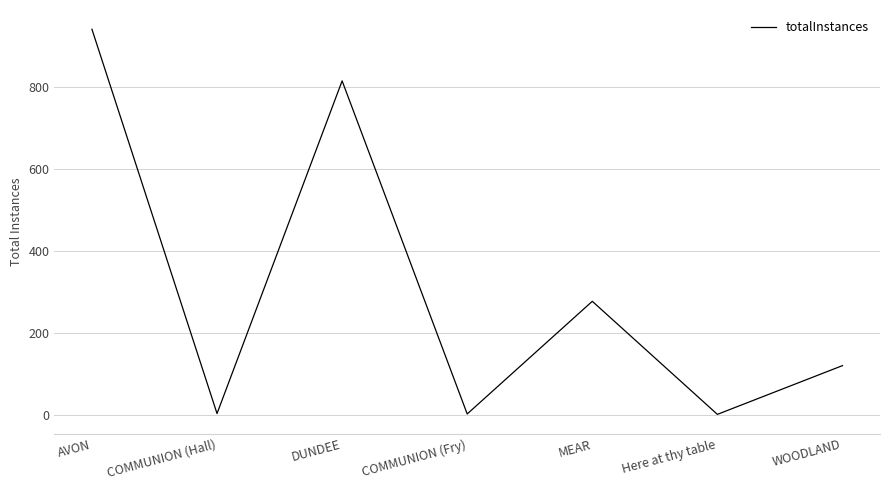

Is this an area chart (filled region under the line)?

No